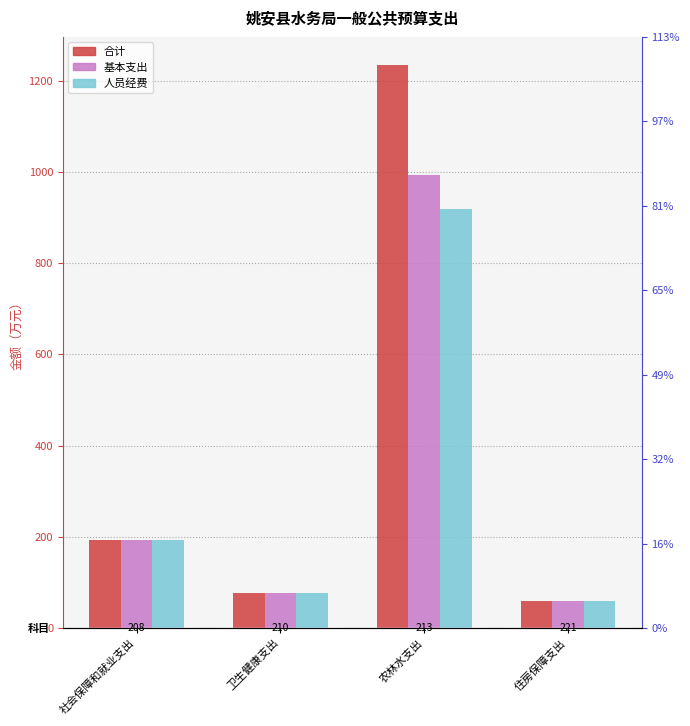

At which category is the sum across all series the highest?

农林水支出